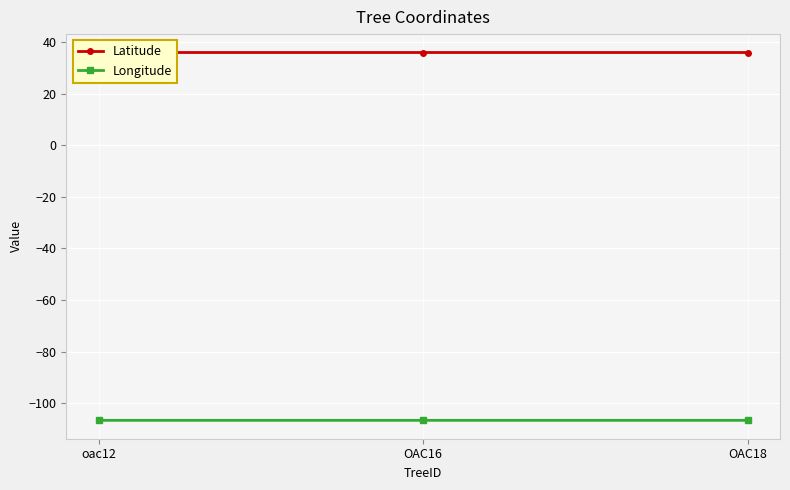

The value of Longitude at OAC16 is -182.2. True or false?

False